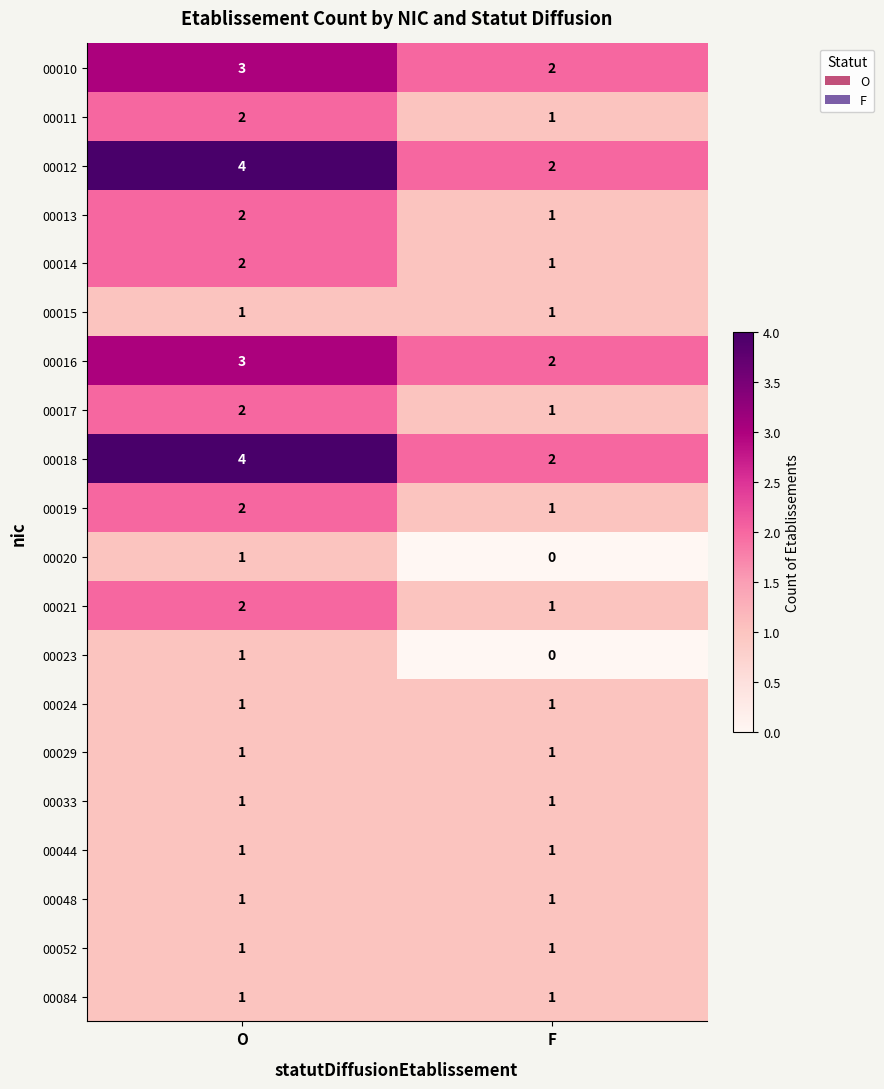

What is the spread (max minus min) of values at O?

3